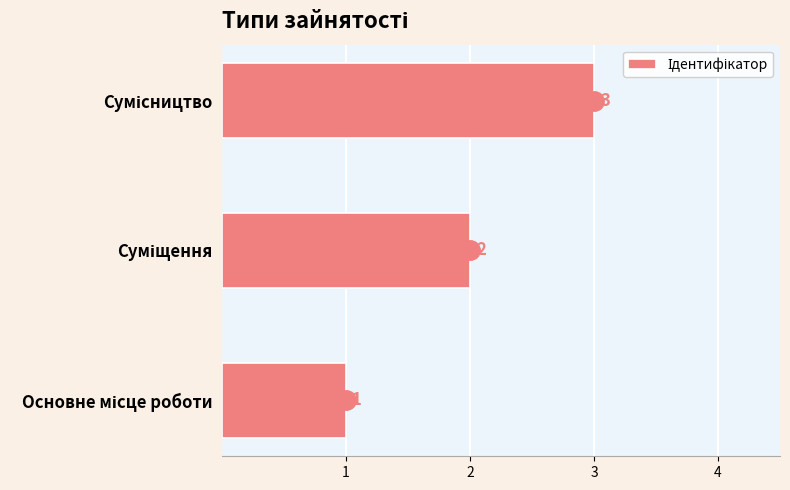

Count the values in the range 1 to 3.

3